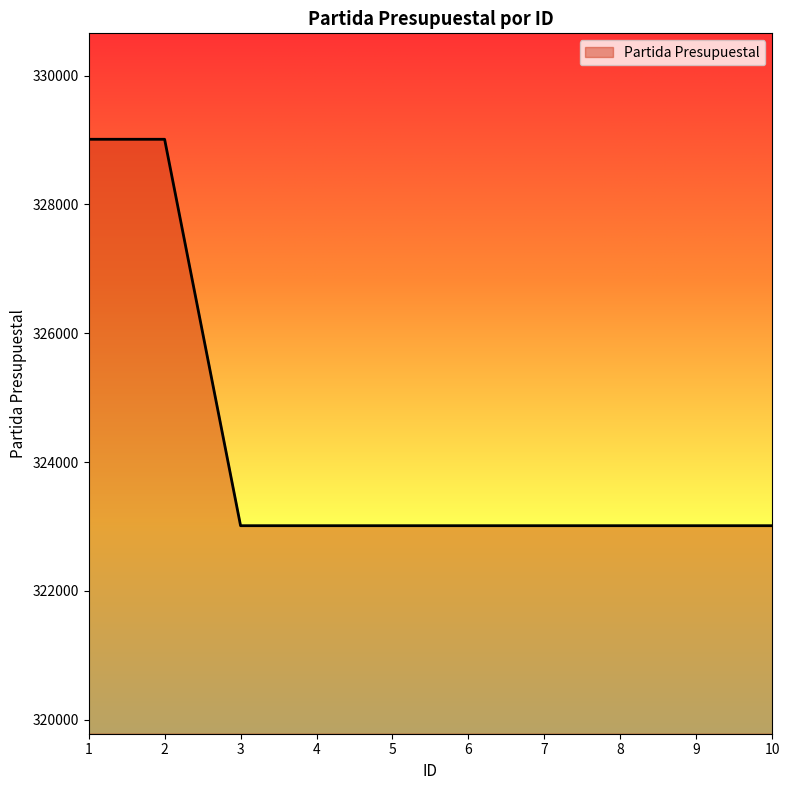

The value at 9 is 183206. True or false?

False